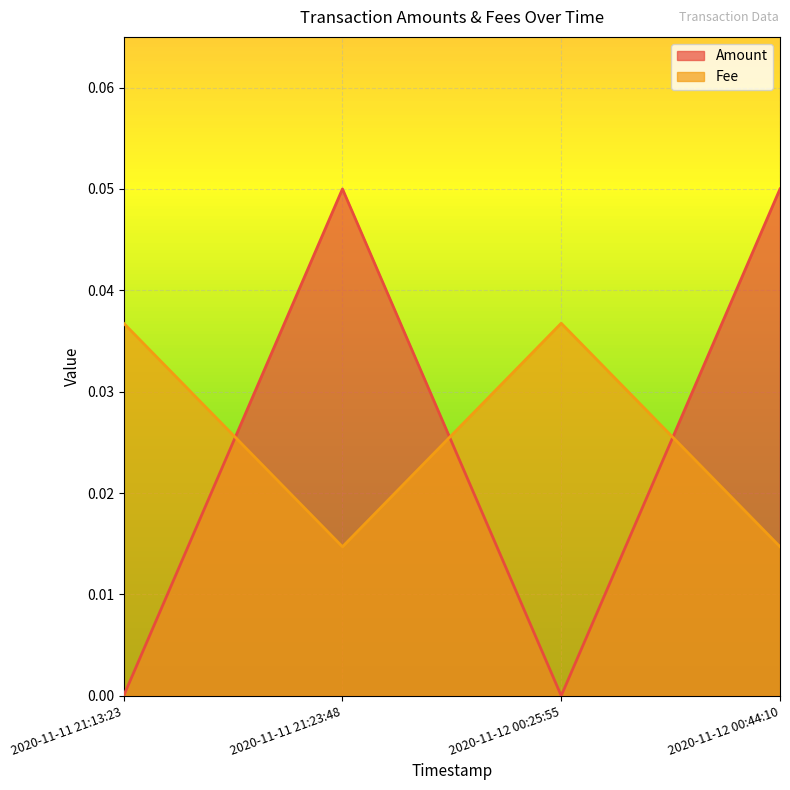

Which series has the widest spread of values?

Amount